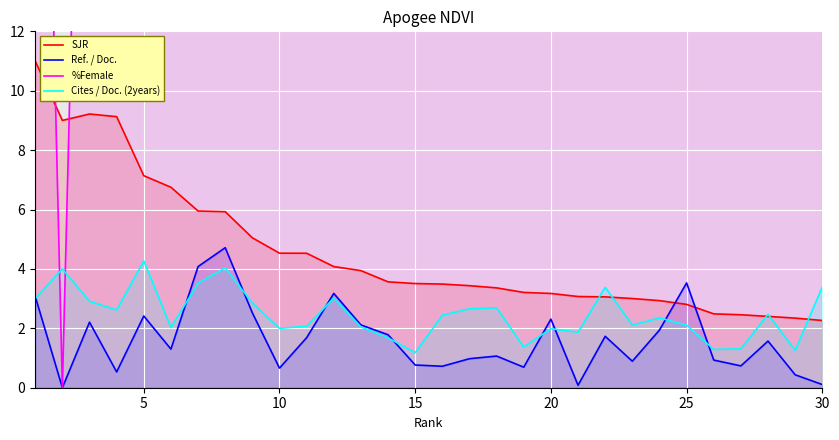

What is the minimum value for Cites / Doc. (2years)?

1.2